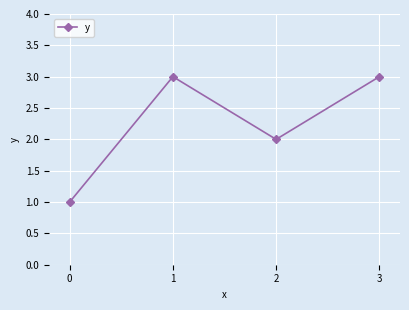

Approximately how many times larger is the value at 3 compared to 1?

1.0